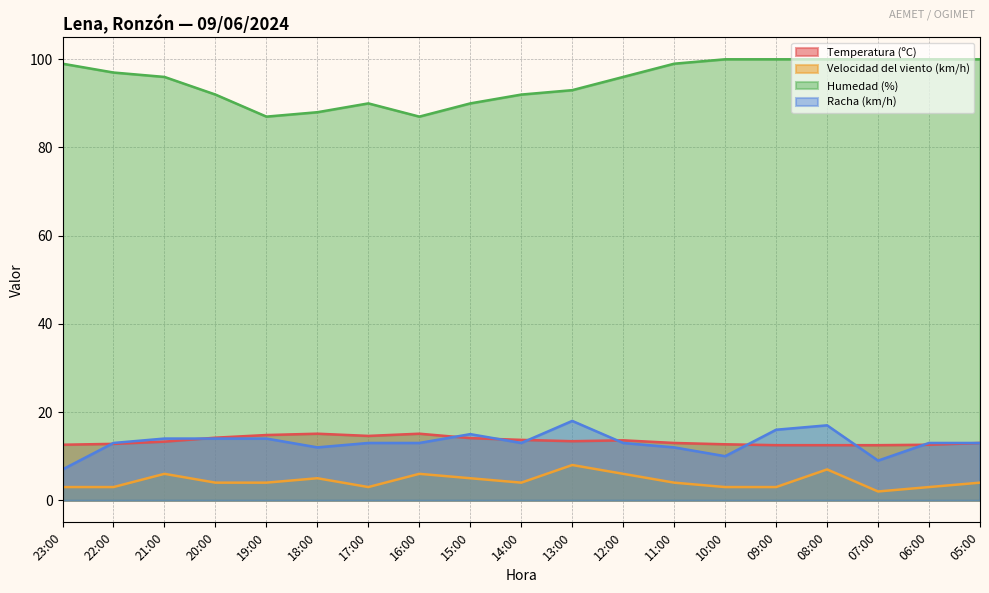

What is the value of the Velocidad del viento (km/h) point at the 9th from the left?

5.0